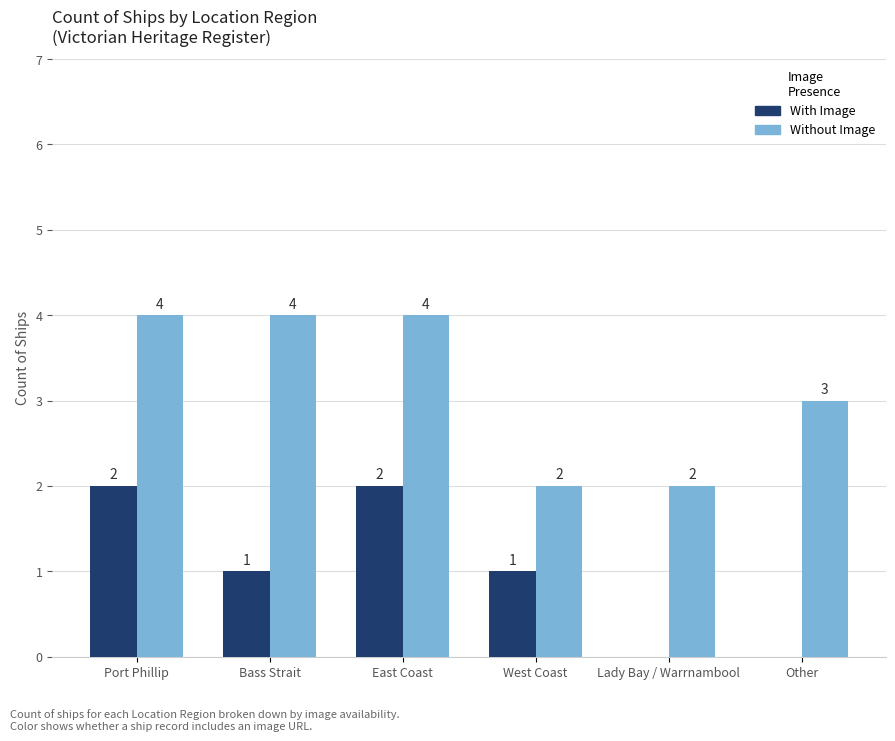

What is the sum of all Without Image values?

19